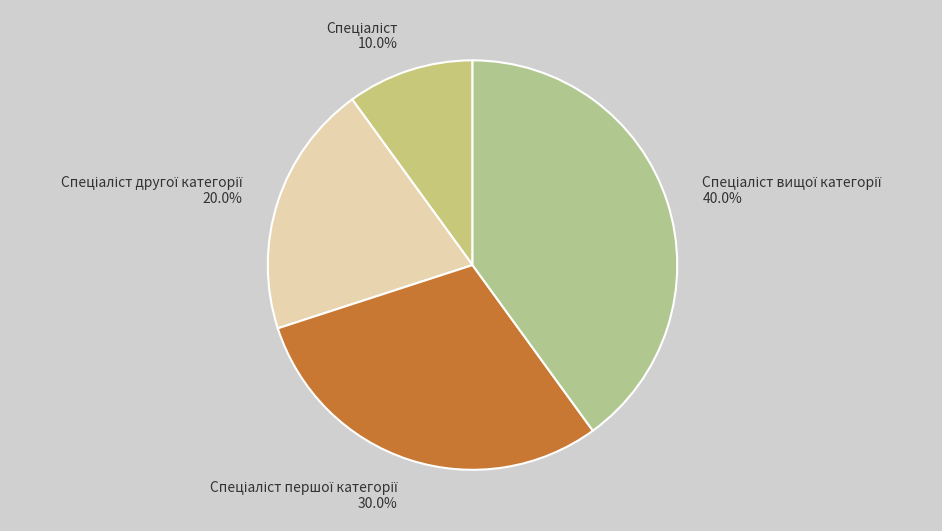

Is there any slice that represents more than half of the pie?

No